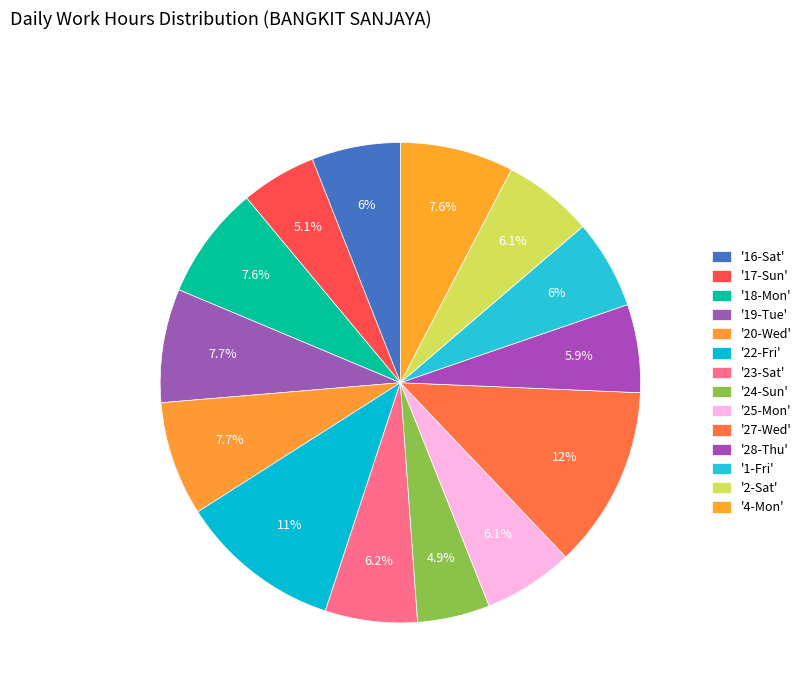

What is the smallest slice in the pie chart?

24-Sun